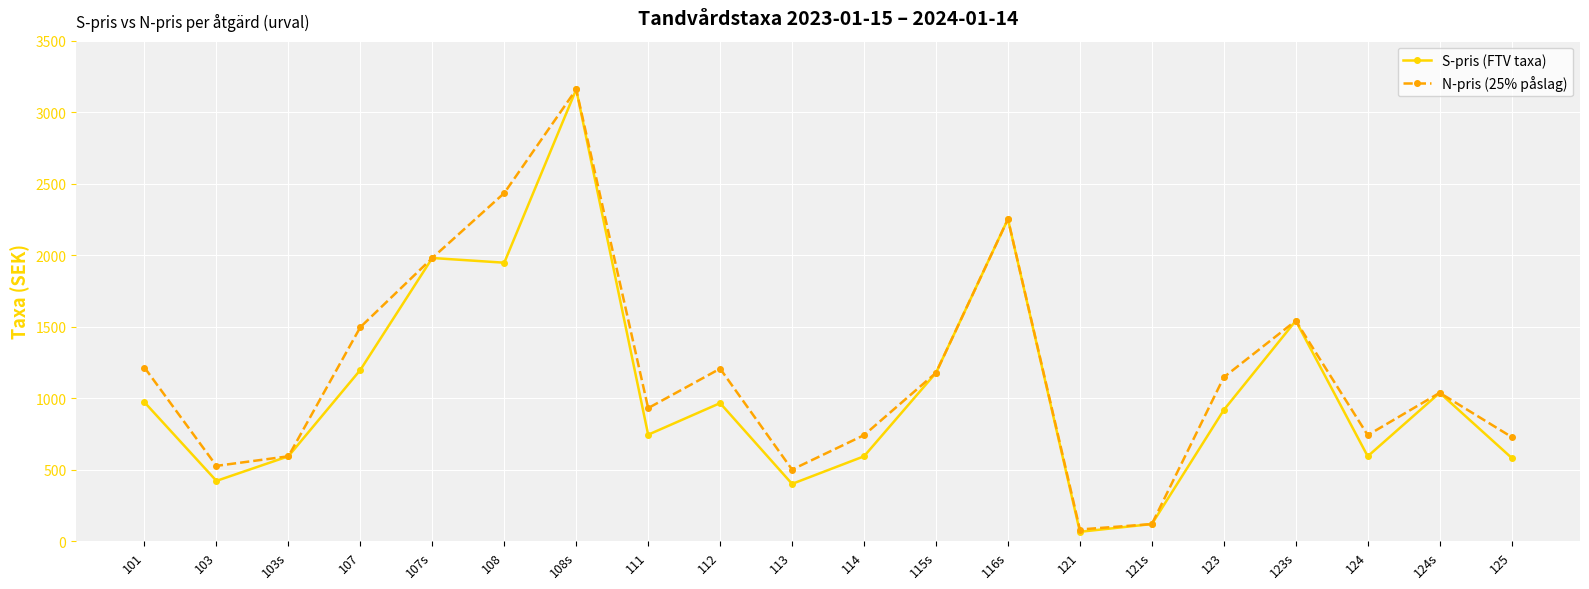

The value of N-pris (25% påslag) at 108 is 4174. True or false?

False